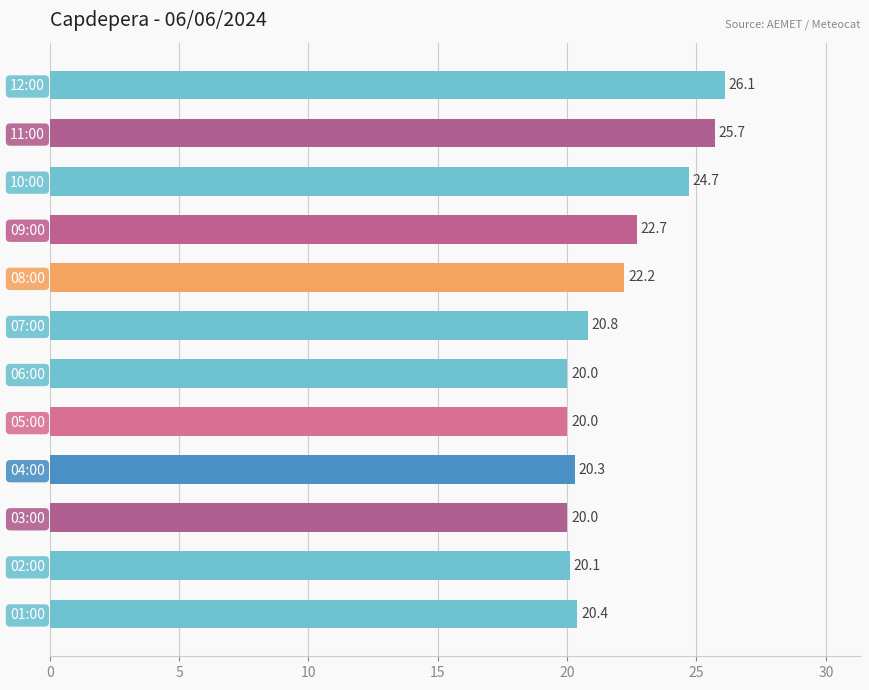

What is the label of the 10th bar from the top?

03:00